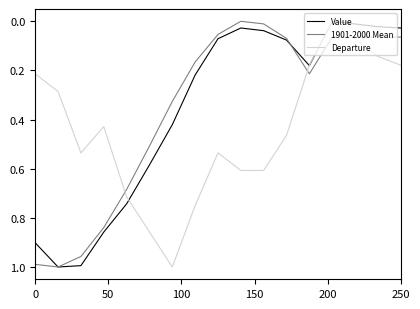

What is the difference between the maximum and minimum values in the Value series?

1.0